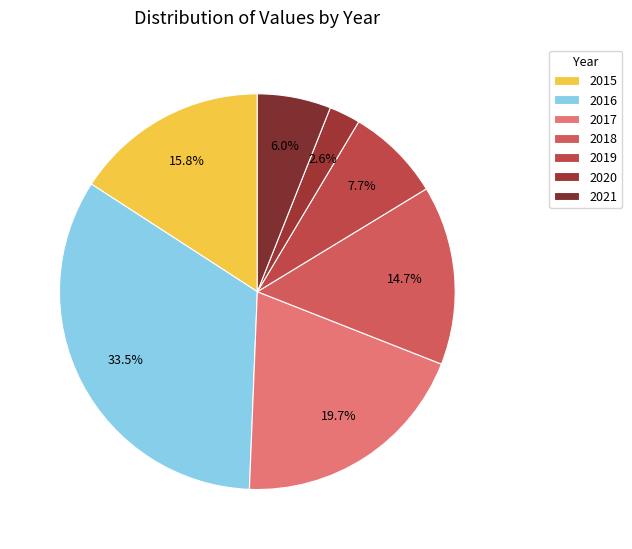

Is the sum of 2017 and 2020 greater than half?

No